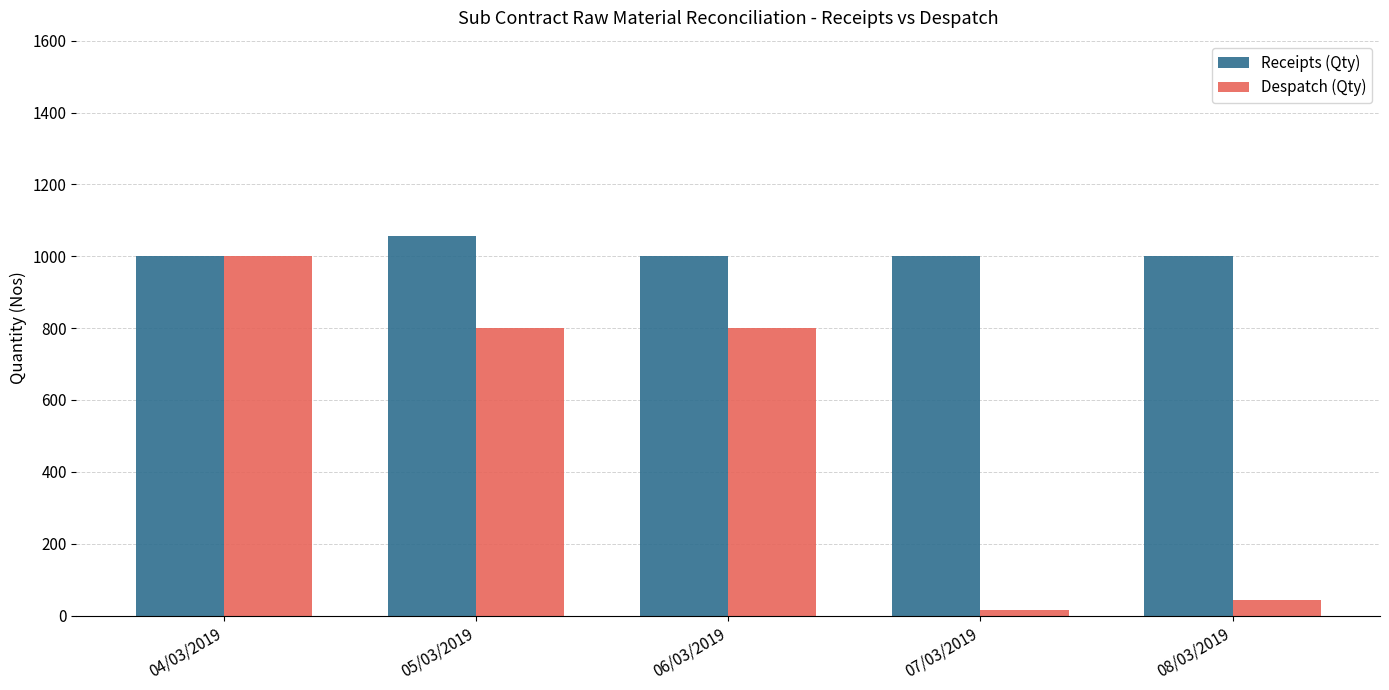

What are all the series names shown in the legend?

Receipts (Qty), Despatch (Qty)